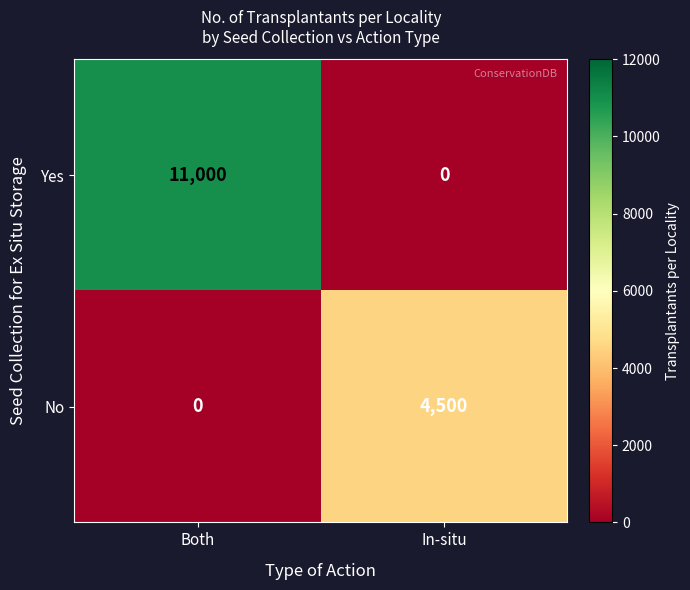

How many data points does each series have?

2